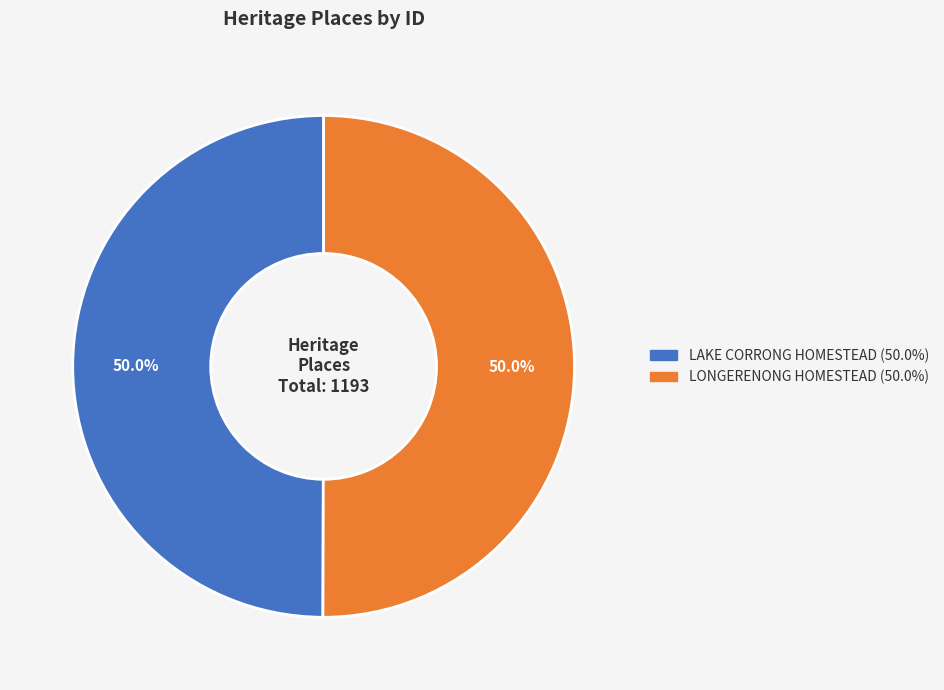

What percentage is NOT represented by LAKE CORRONG HOMESTEAD?

50.0%